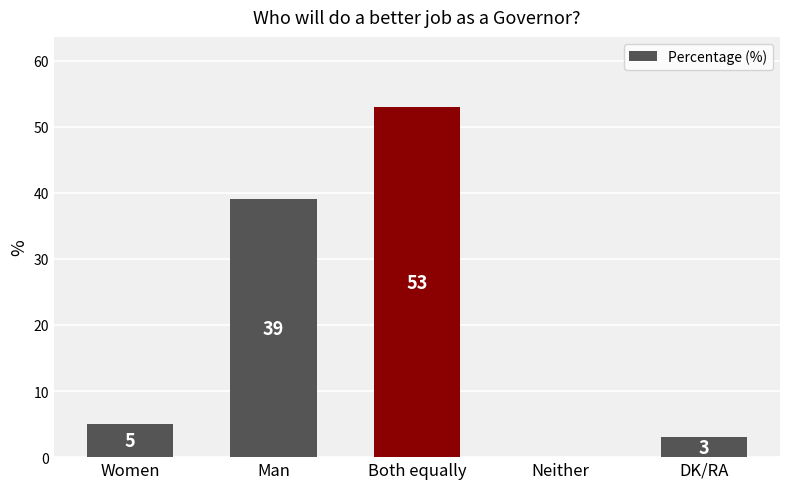

Reading left to right, transcribe all the data shown in this chart.

Women=5	Man=39	Both equally=53	Neither=0	DK/RA=3